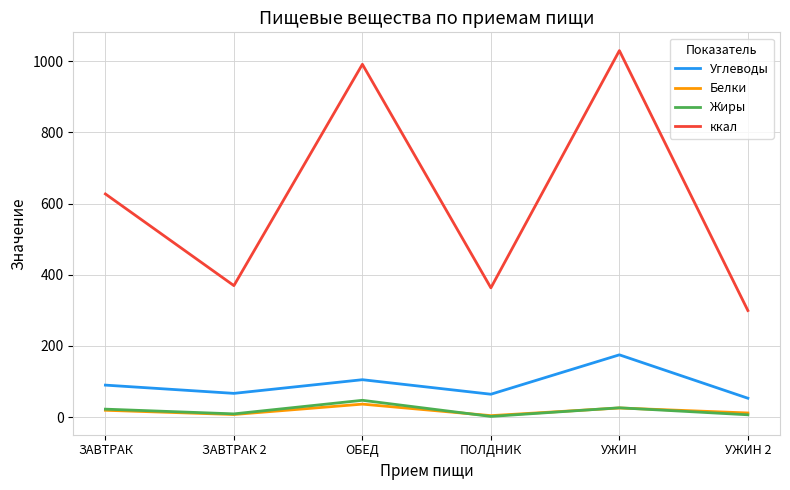

Read the Белки value at ЗАВТРАК 2.

7.0